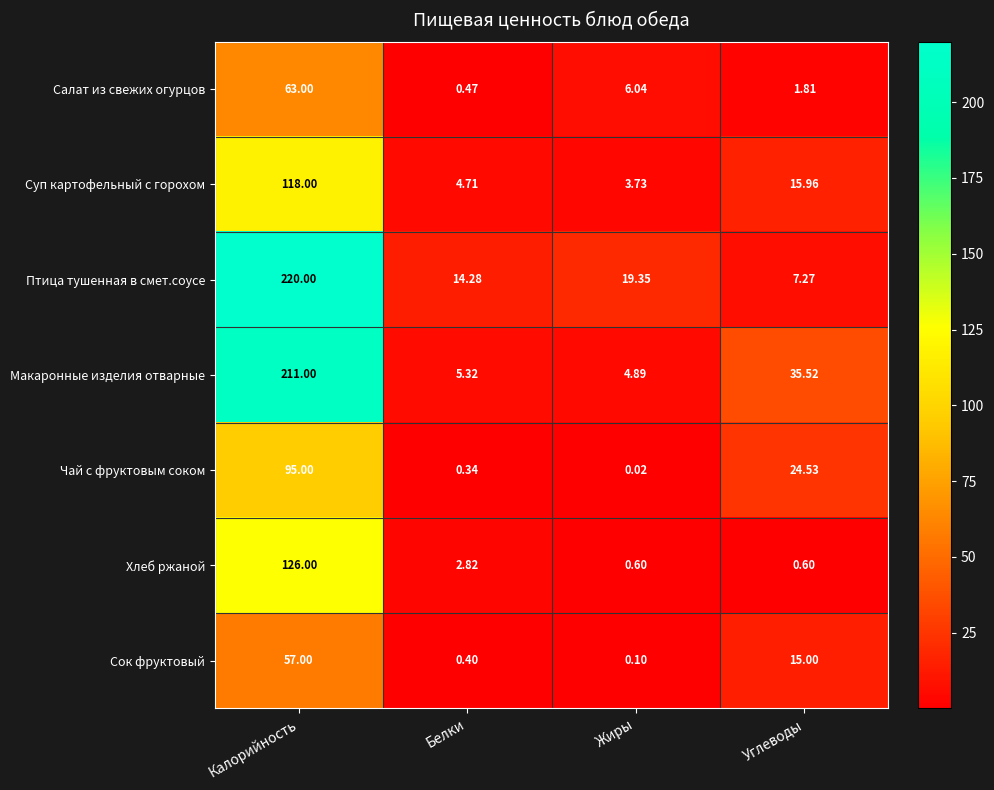

Where is Макаронные изделия отварные nearest to the value 107?

Углеводы